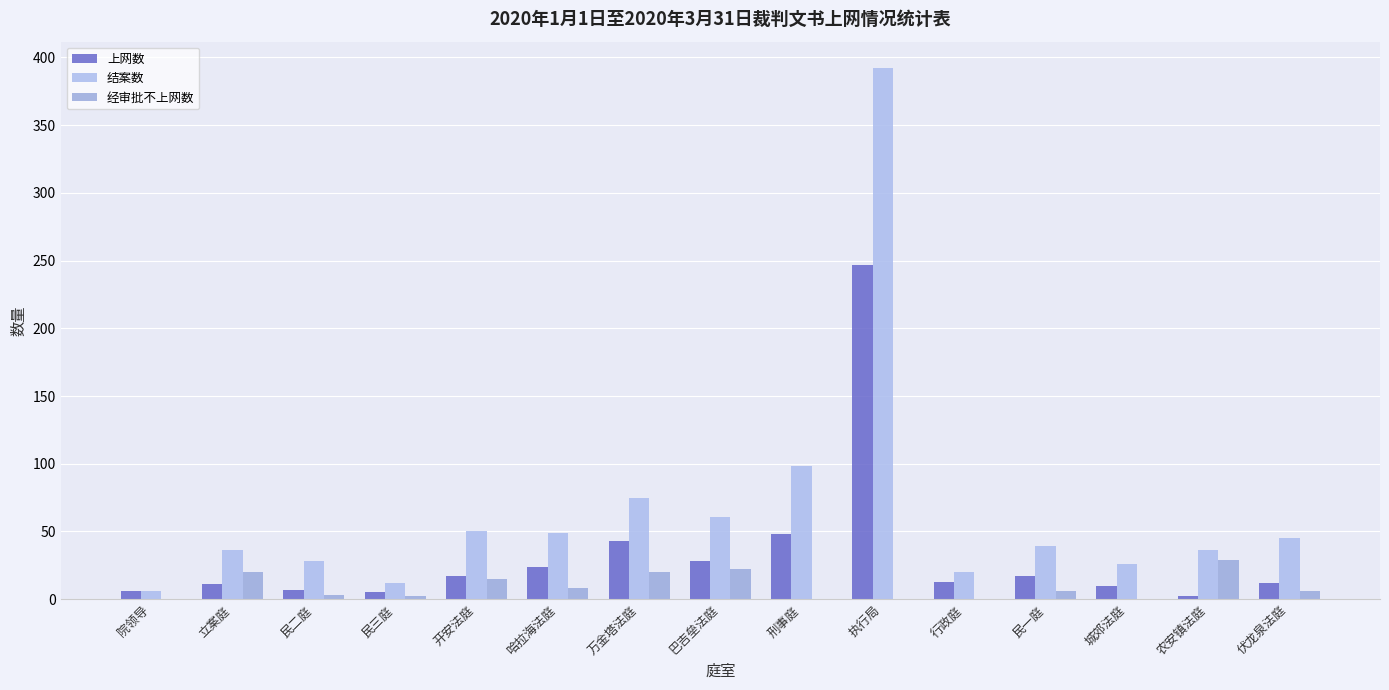

Does the chart contain stacked bars?

No